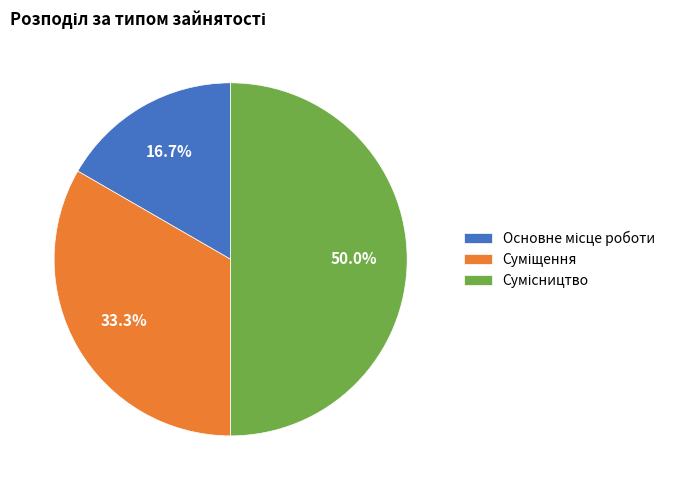

Does any single category account for the majority?

No